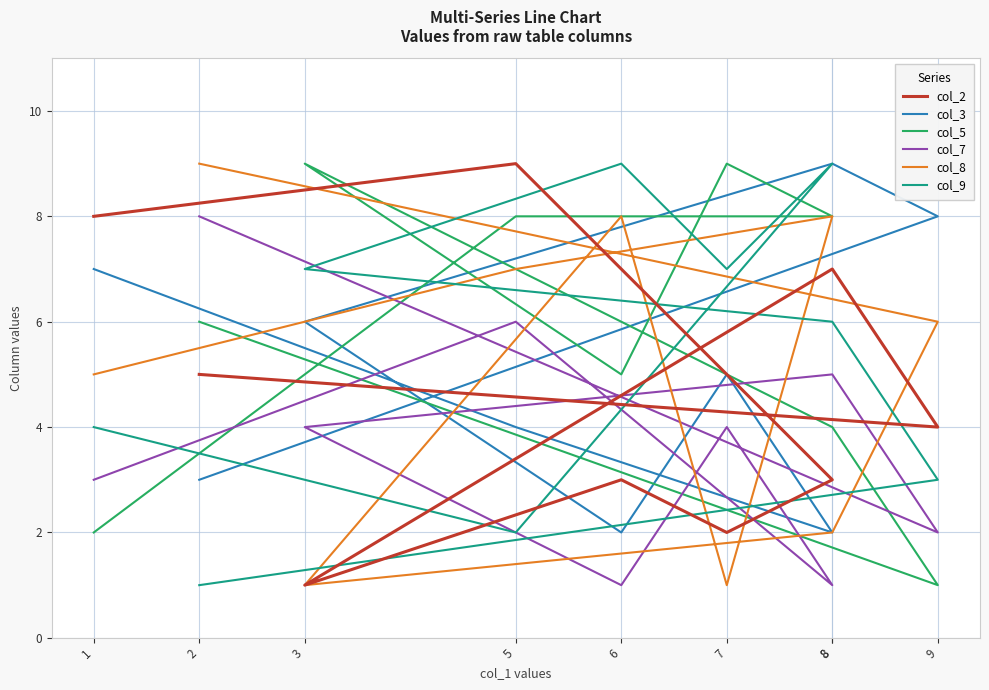

What is the lowest value of the col_3 series?

2